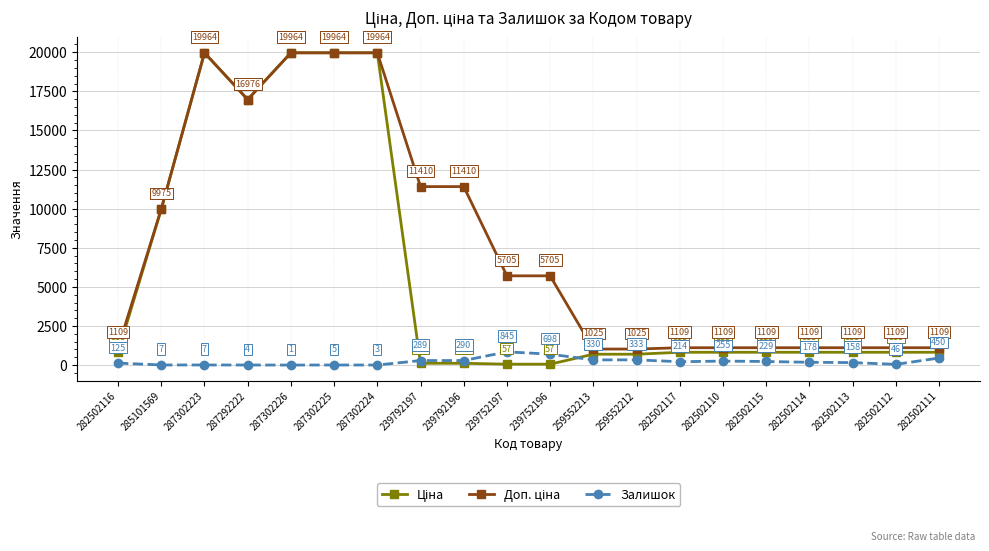

What is the approximate value of Залишок at 239752197?

845.0